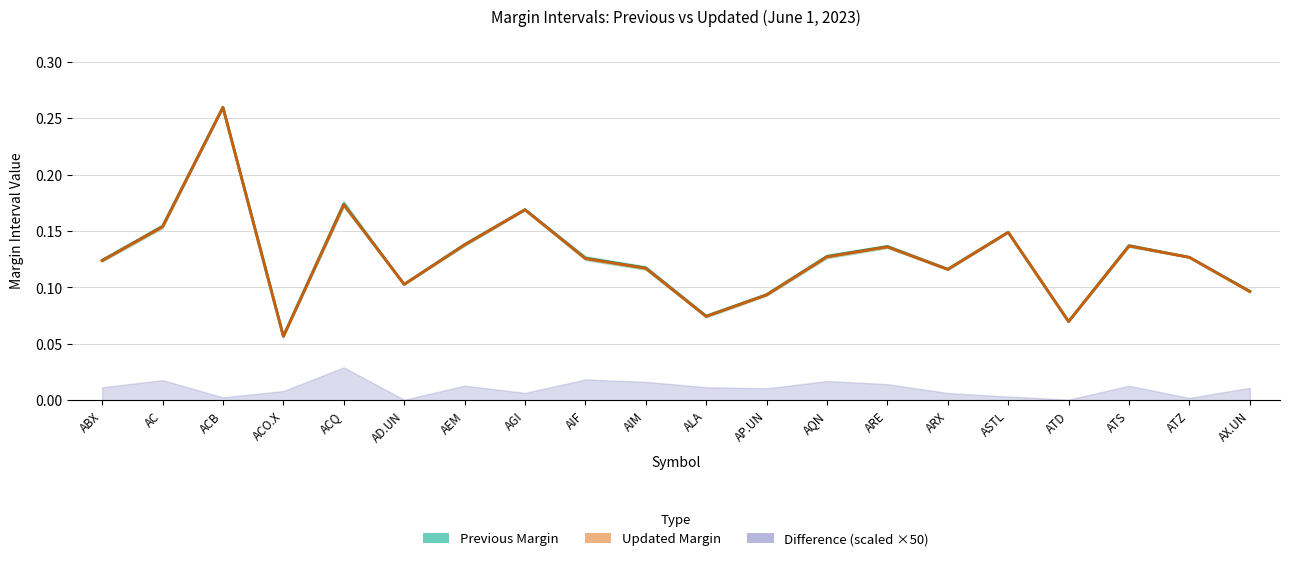

Which series ends up on top after the final intersection of Updated Margin and Previous Margin?

Previous Margin